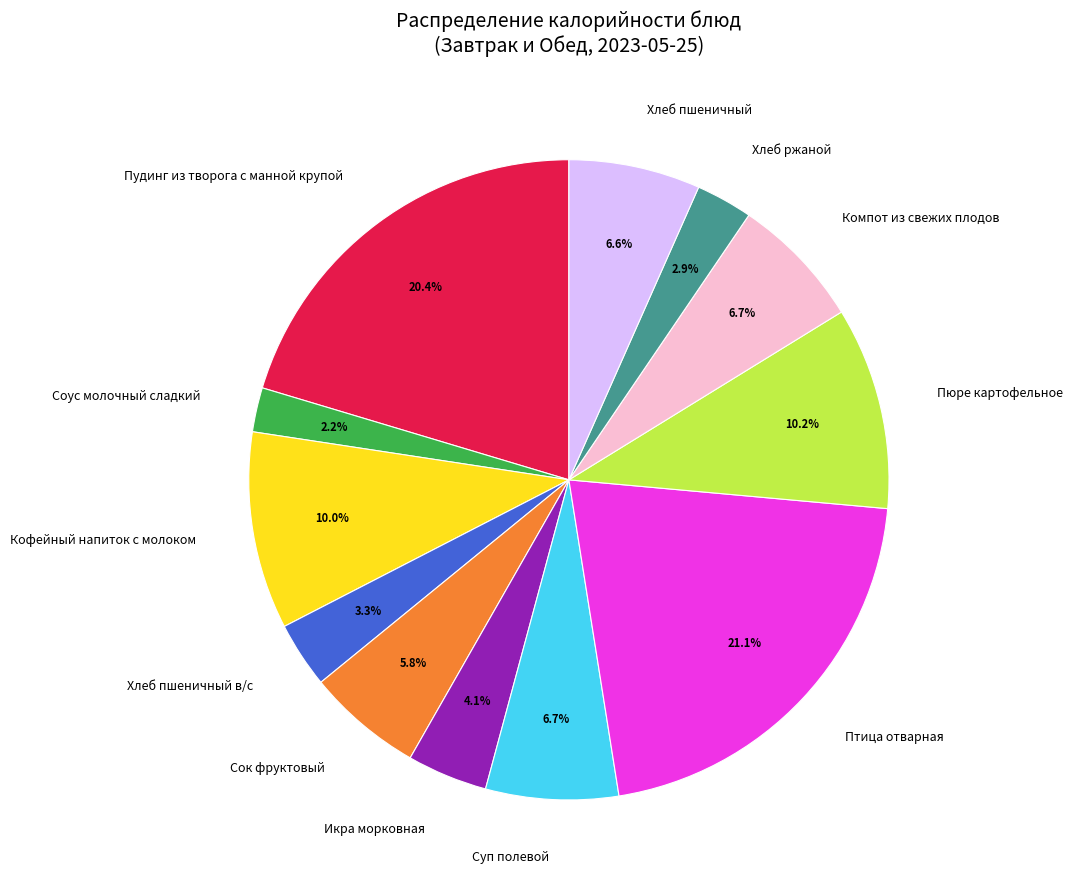

To the nearest percent, what percentage of the pie is Хлеб пшеничный в/с?

3%